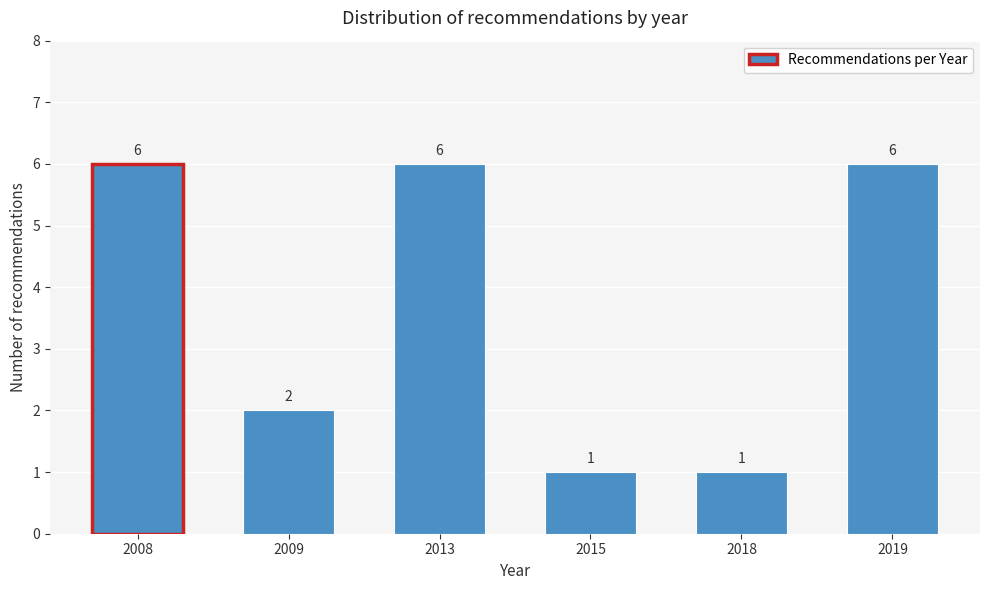

Reading right to left, extract all data points from this chart.

6	1	1	6	2	6